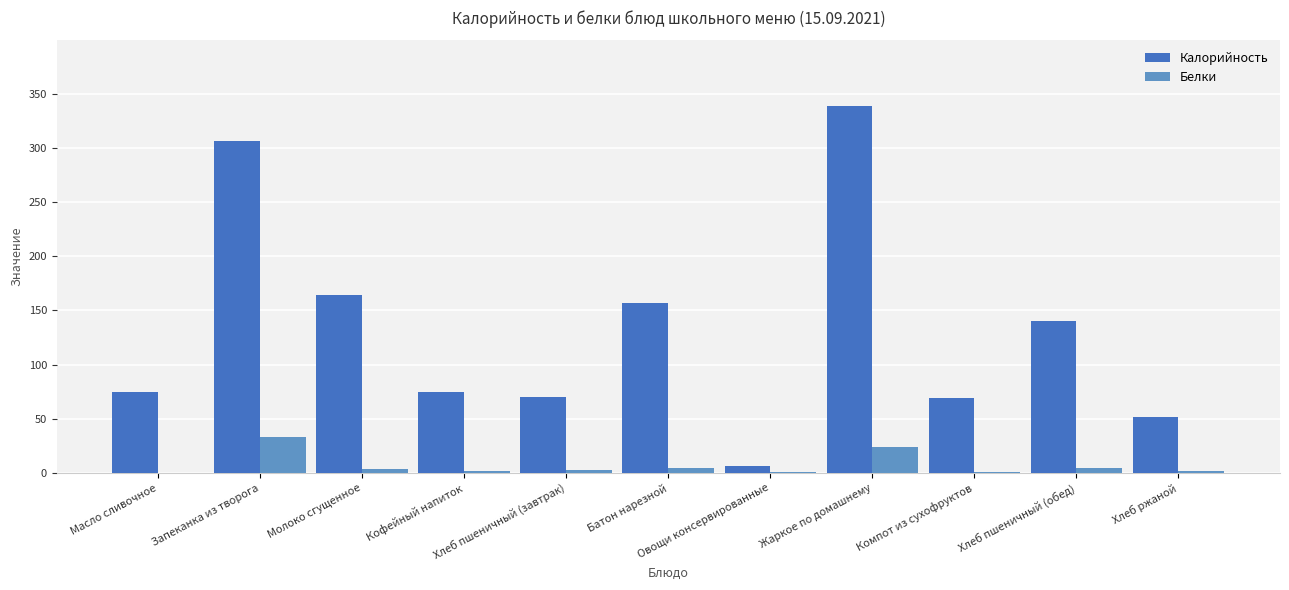

Are the bars grouped side by side (vs. stacked)?

Yes